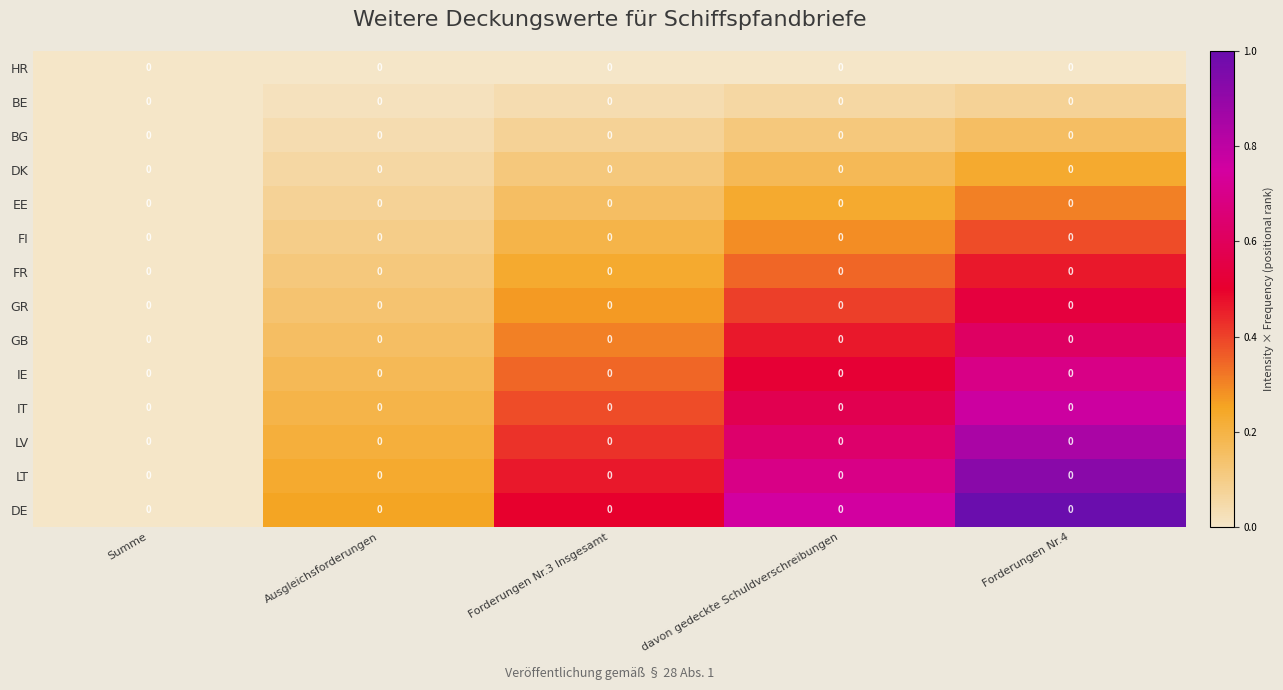

How many IE values are between 0 and 1?

5